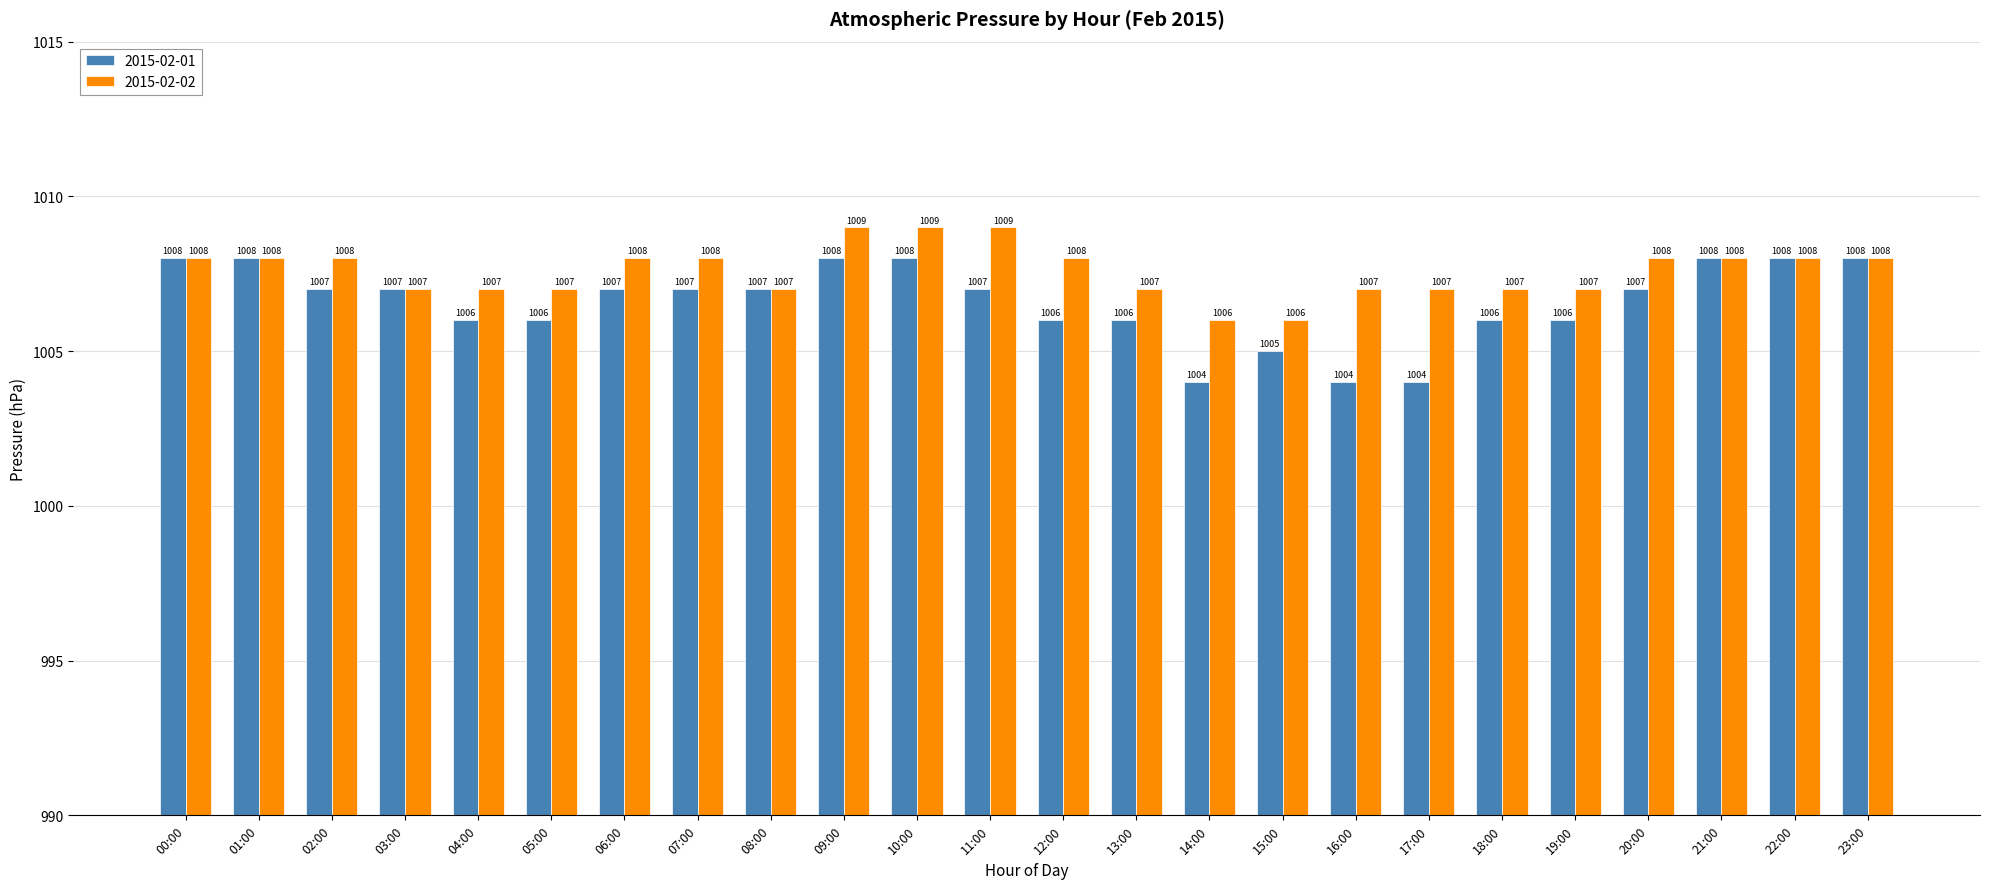

Reading left to right, what are all the values shown in this chart?

2015-02-01: 1008	1008	1007	1007	1006	1006	1007	1007	1007	1008	1008	1007	1006	1006	1004	1005	1004	1004	1006	1006	1007	1008	1008	1008
2015-02-02: 1008	1008	1008	1007	1007	1007	1008	1008	1007	1009	1009	1009	1008	1007	1006	1006	1007	1007	1007	1007	1008	1008	1008	1008